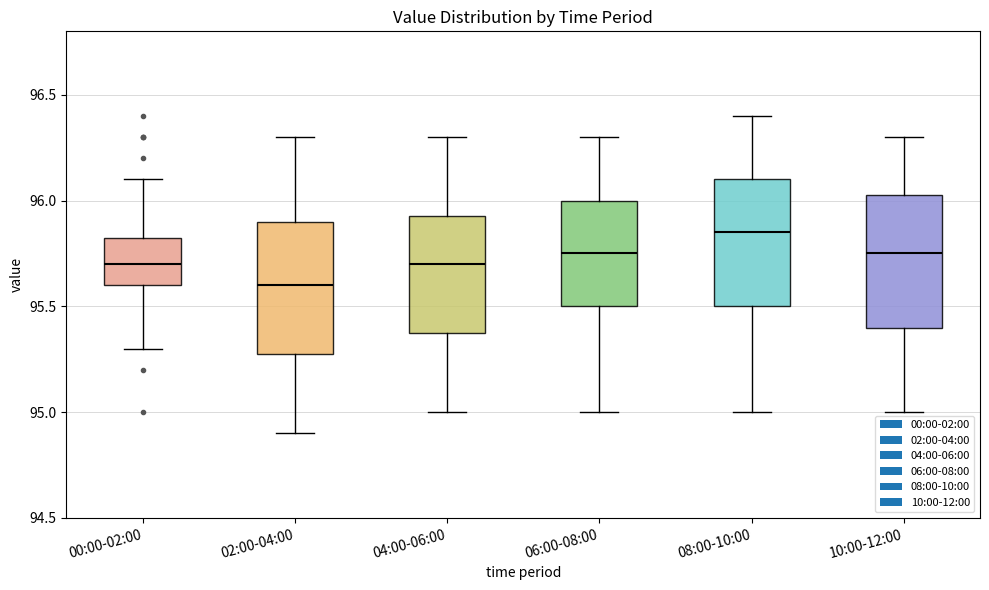

Which box's median line is the highest?

08:00-10:00